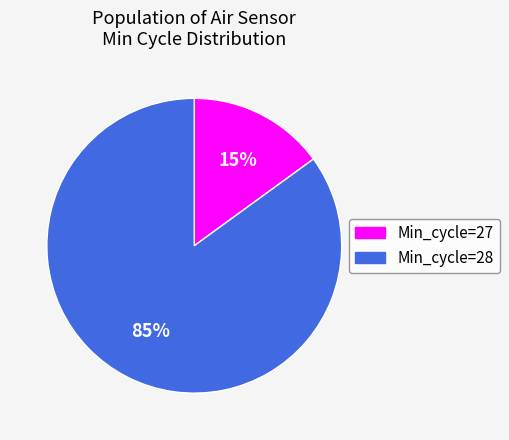

To the nearest percent, what is the average slice percentage?

50%